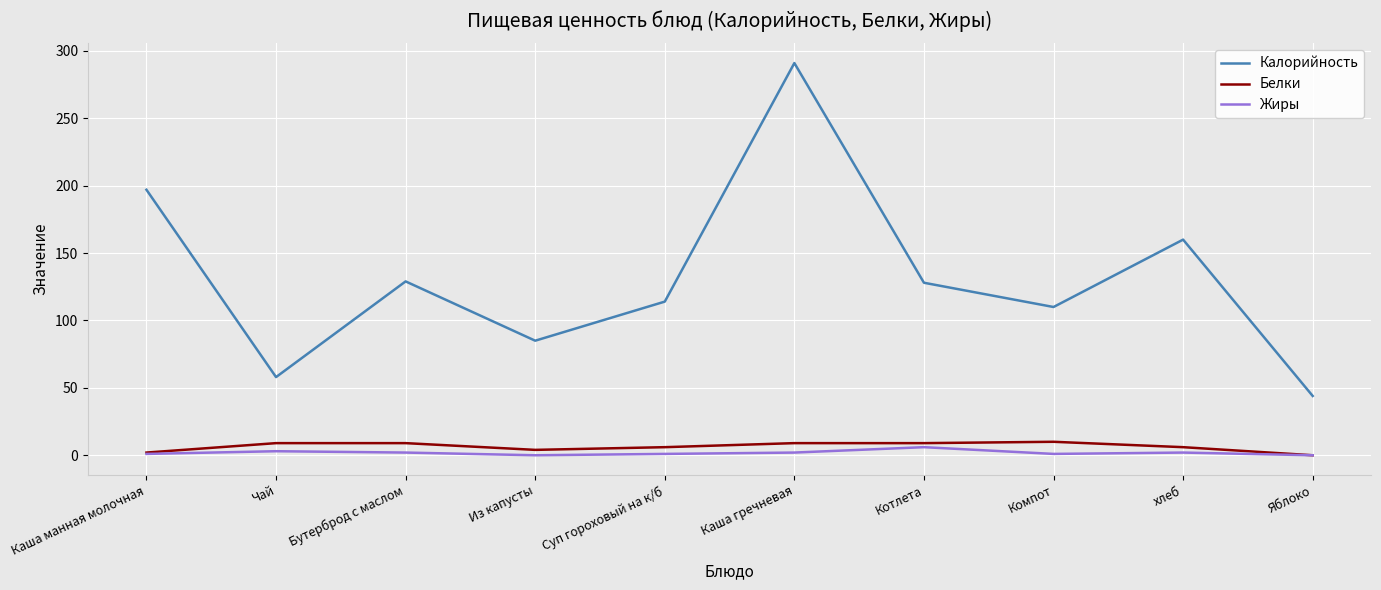

True or false: Калорийность and Жиры intersect in this chart.

False